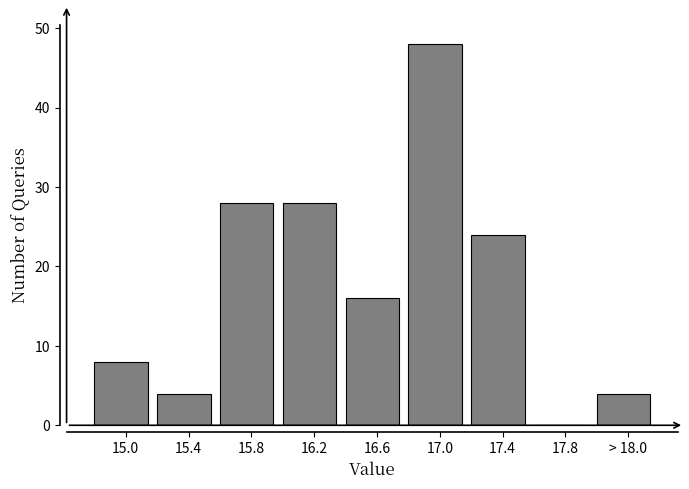

Reading left to right, extract all data points from this chart.

15.0=8	15.4=4	15.8=28	16.2=28	16.6=16	17.0=48	17.4=24	17.8=0	> 18.0=4